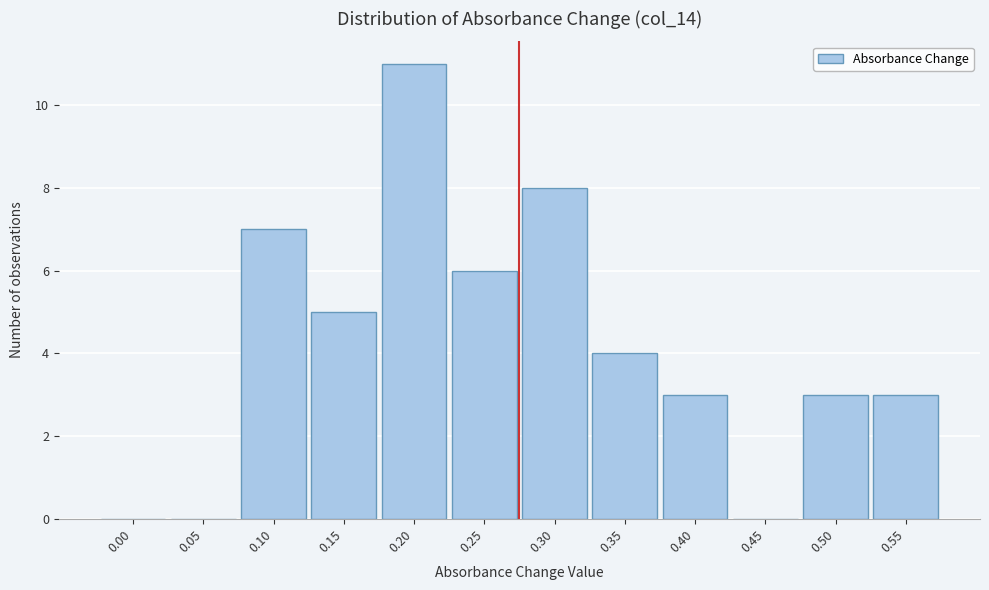

Reading left to right, transcribe all the data shown in this chart.

0.00=0	0.05=0	0.10=7	0.15=5	0.20=11	0.25=6	0.30=8	0.35=4	0.40=3	0.45=0	0.50=3	0.55=3